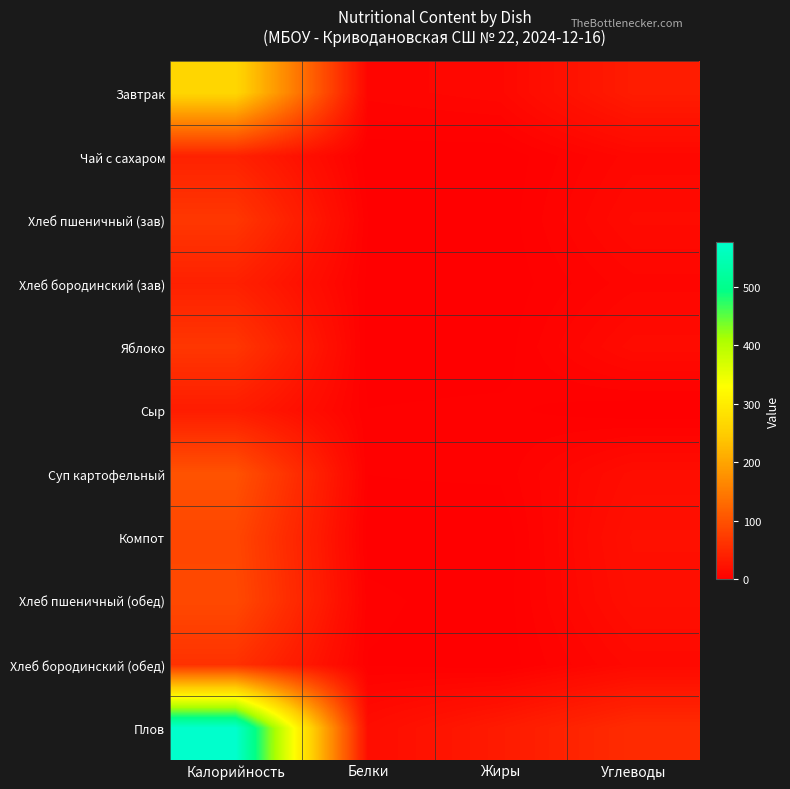

What is the greatest value displayed?

577.6